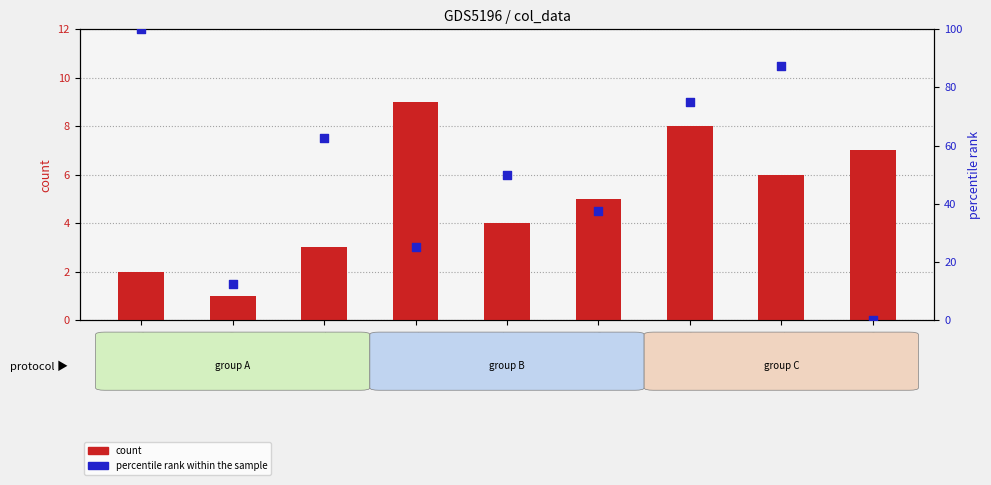

What are all the series names shown in the legend?

count, percentile rank within the sample